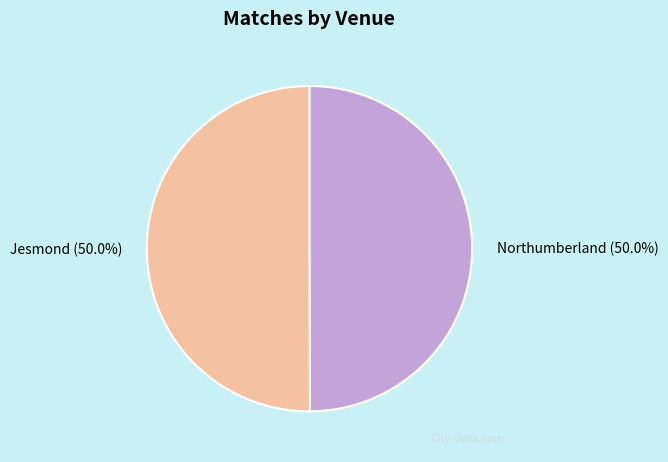

Combined, do Northumberland and Jesmond account for over 50%?

Yes